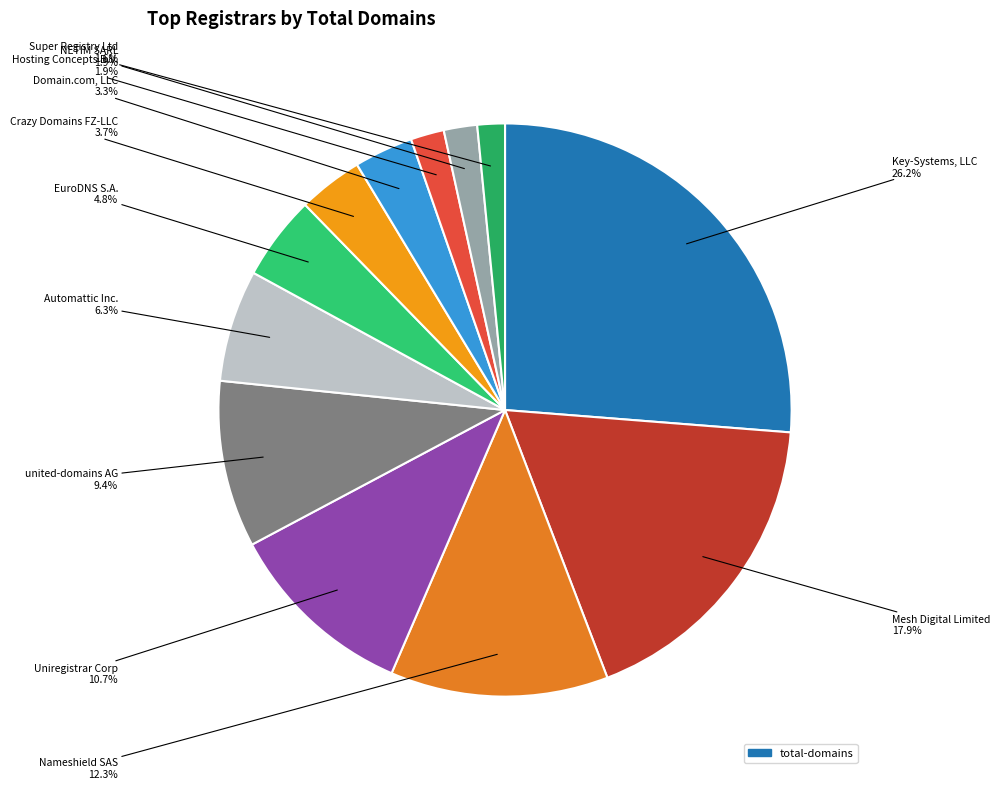

Count the number of slices in the pie.

12